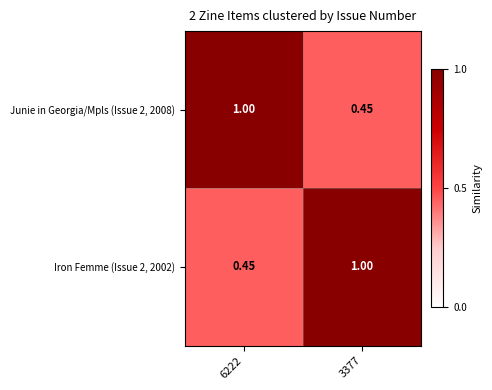

Is the value of Iron Femme (Issue 2, 2002) at 3377 greater than the value of Junie in Georgia/Mpls (Issue 2, 2008) at 3377?

Yes